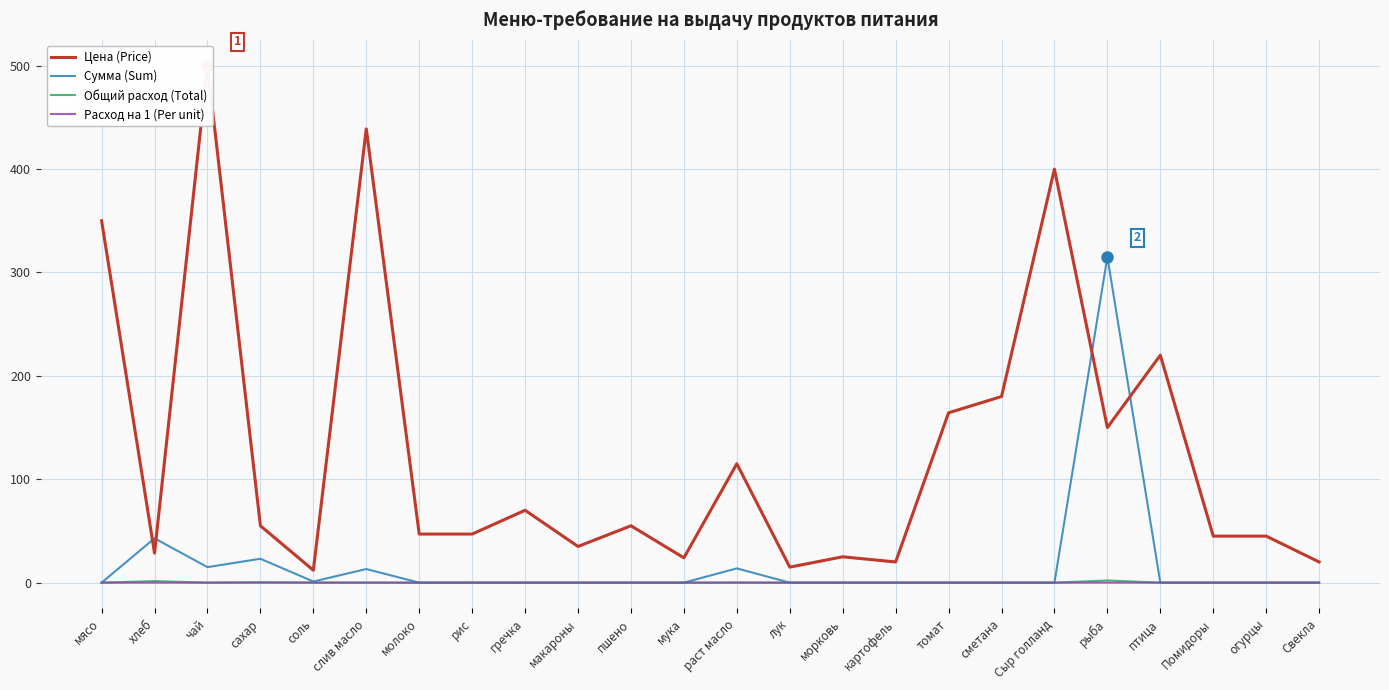

Which series has the largest total across all categories?

Цена (Price)